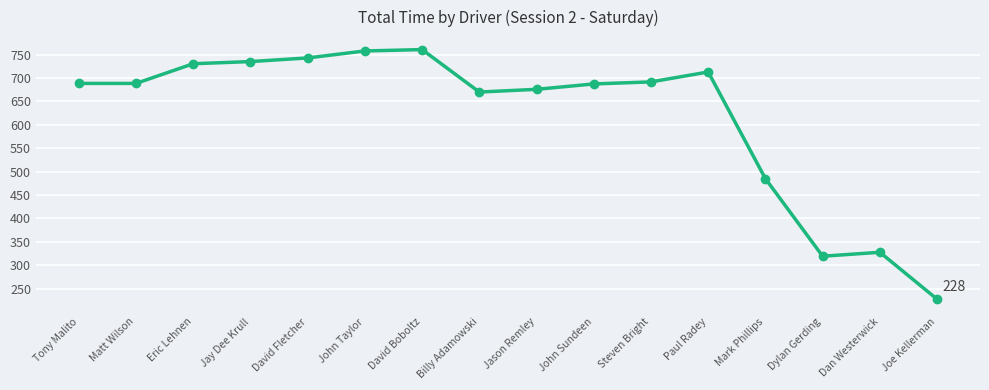

What is the difference between the maximum and second lowest values?

441.2